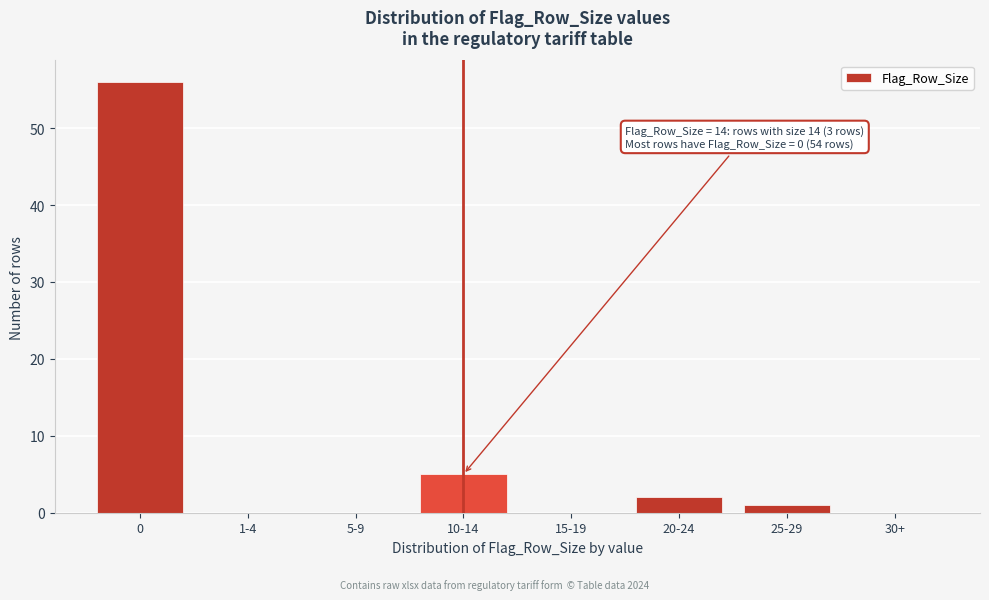

Reading left to right, transcribe all the data shown in this chart.

0=56	1-4=0	5-9=0	10-14=5	15-19=0	20-24=2	25-29=1	30+=0